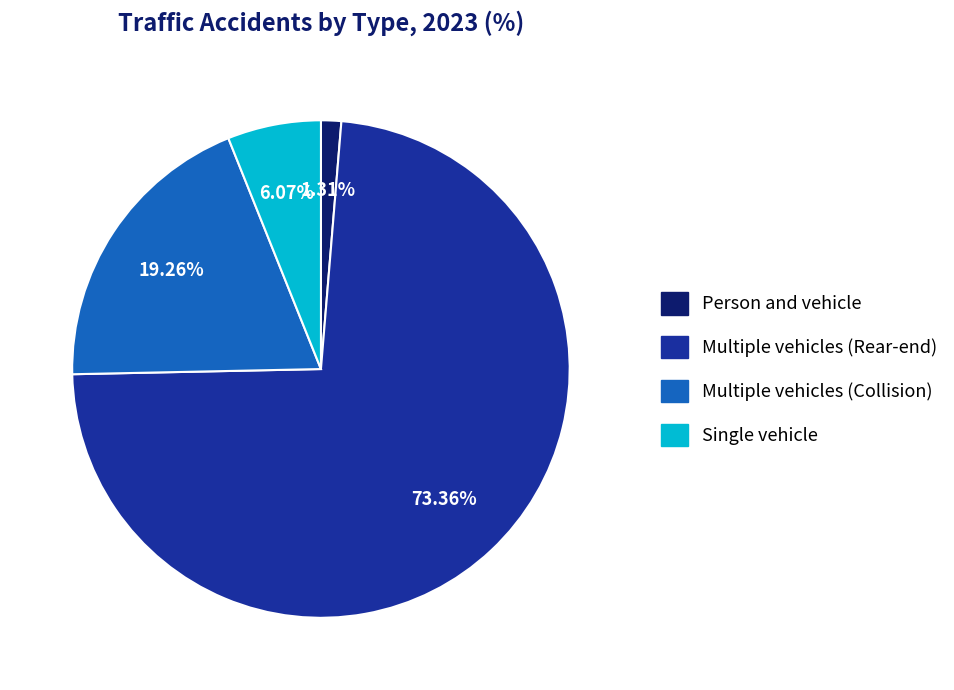

Does Person and vehicle account for over 50% of the chart?

No